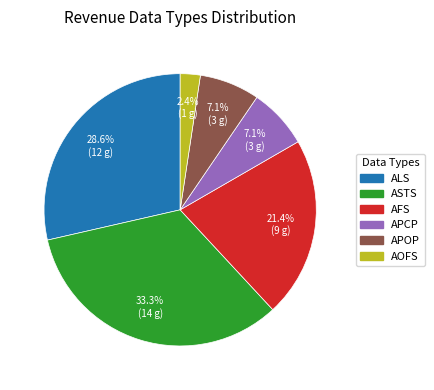

Is it true that ALS is 29% of the pie?

True